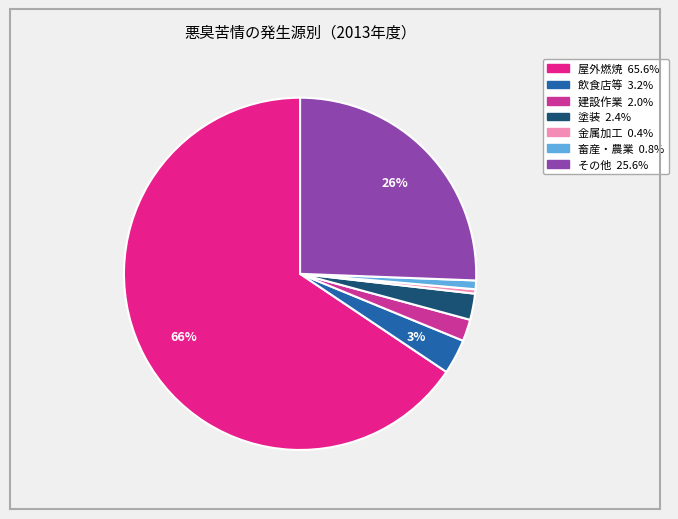

Count the number of slices in the pie.

7